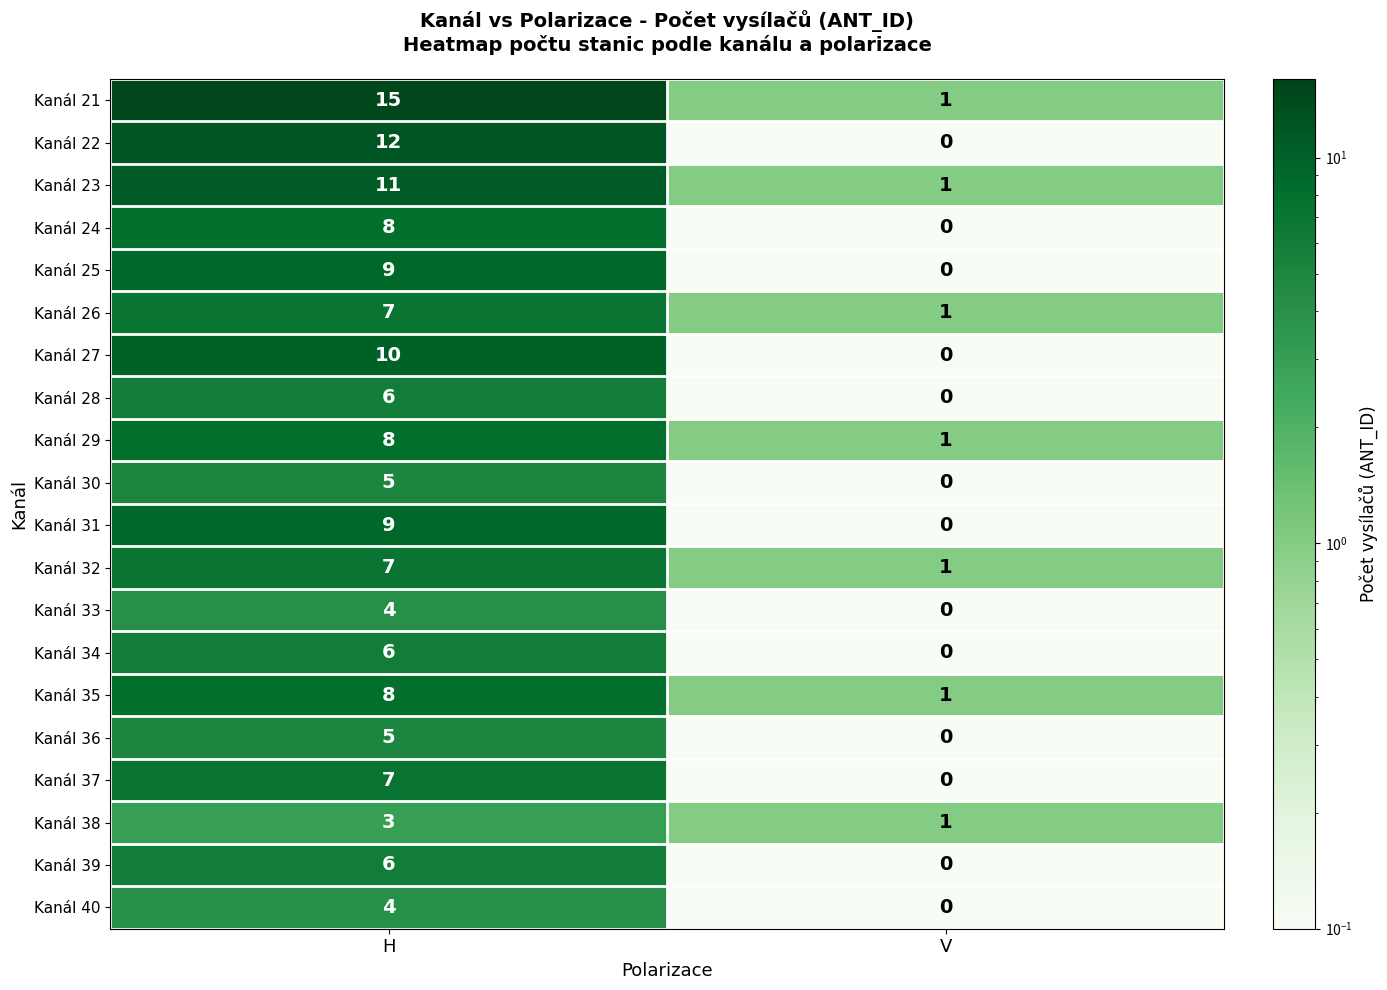

What is the difference between the highest and lowest values at H?

12